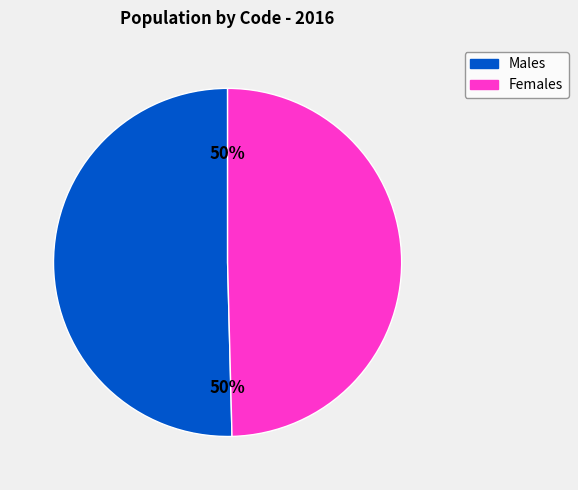

To the nearest percent, what is the average slice percentage?

50%